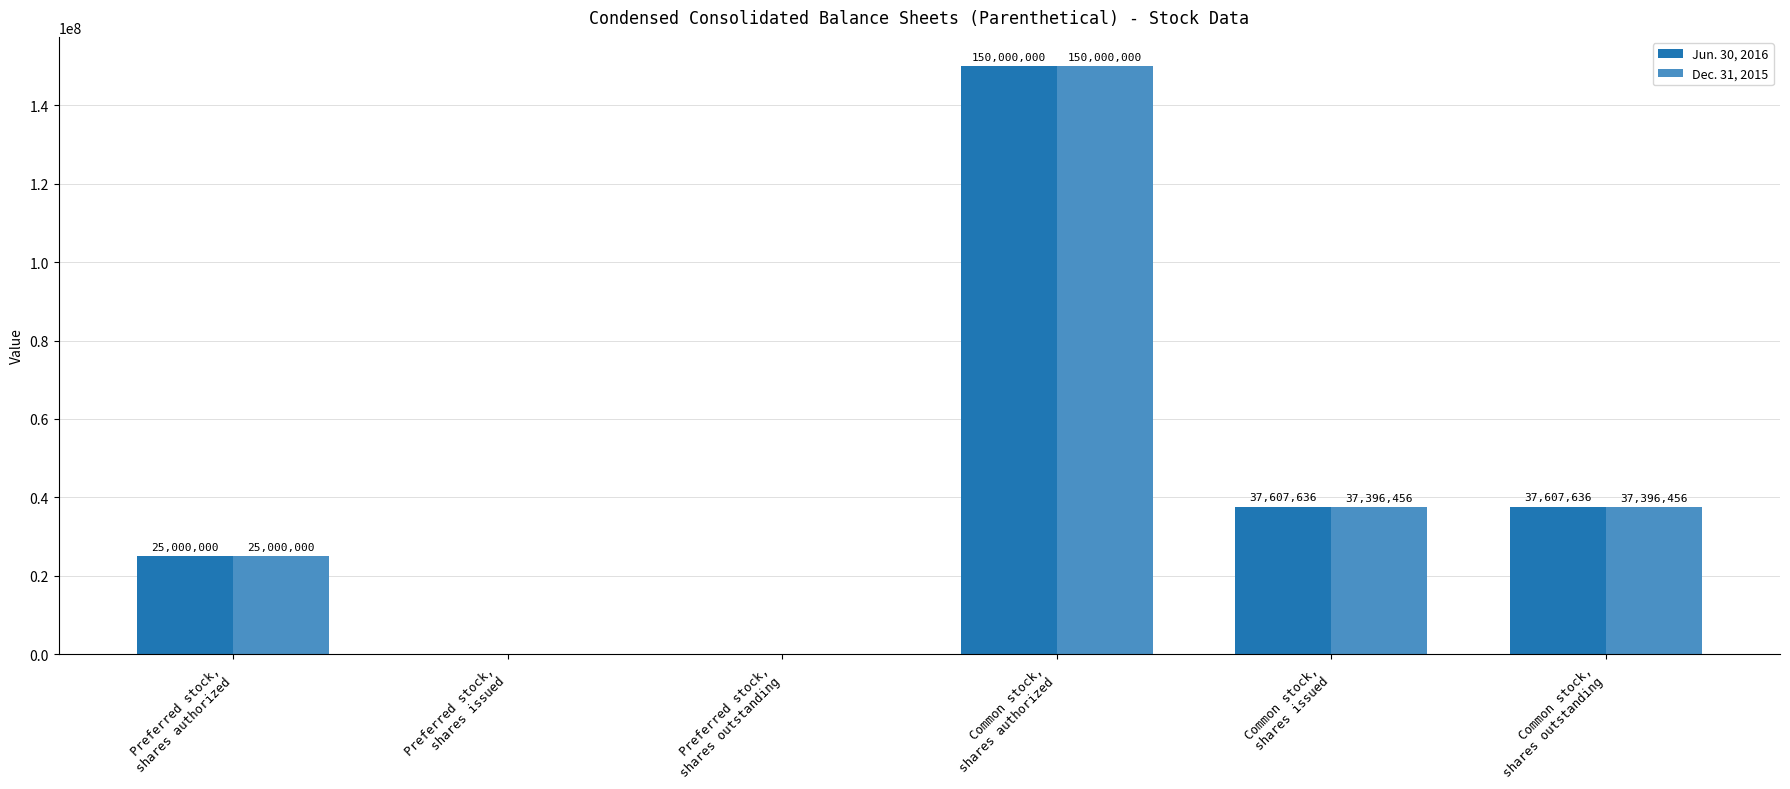

The value of Dec. 31, 2015 at Preferred stock,
shares authorized is 25000000. True or false?

True